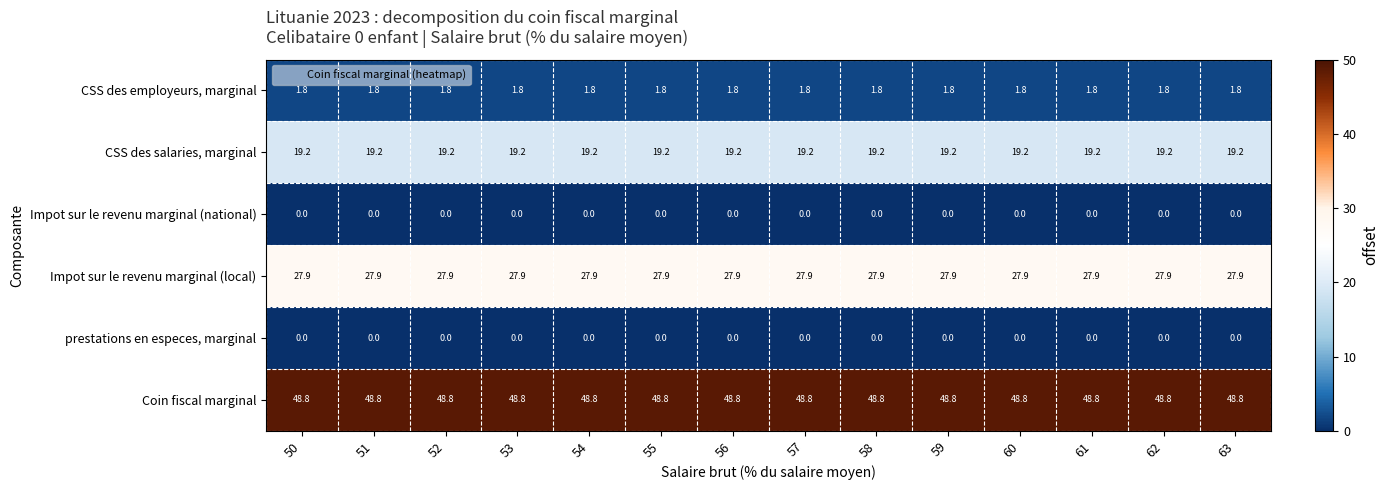

True or false: Coin fiscal marginal has a value of 48.8 at 57.

True